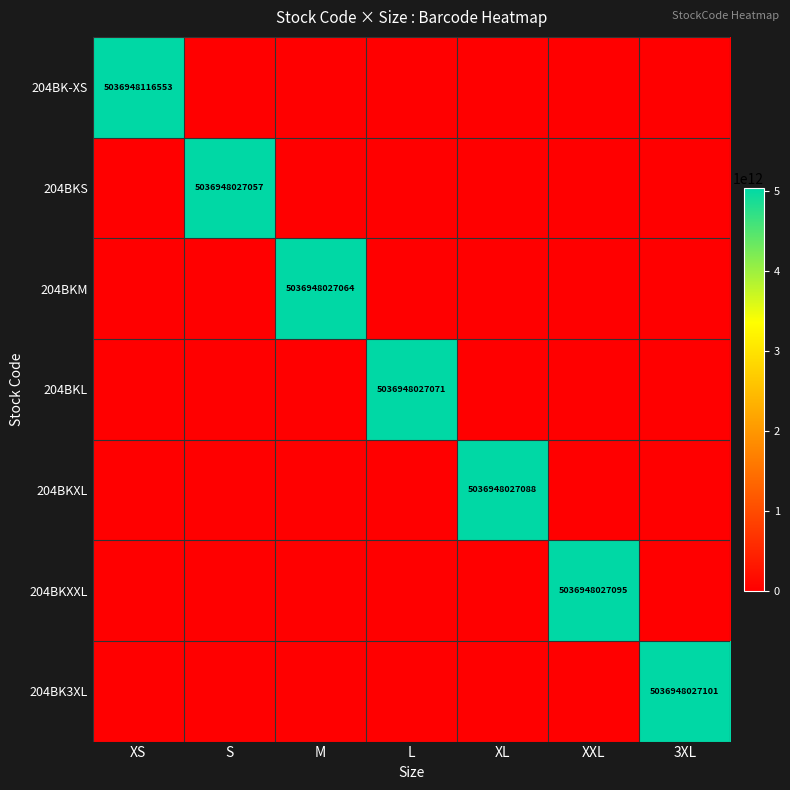

Rank the series by their maximum value, from lowest to highest.

204BKS, 204BKM, 204BKL, 204BKXL, 204BKXXL, 204BK3XL, 204BK-XS